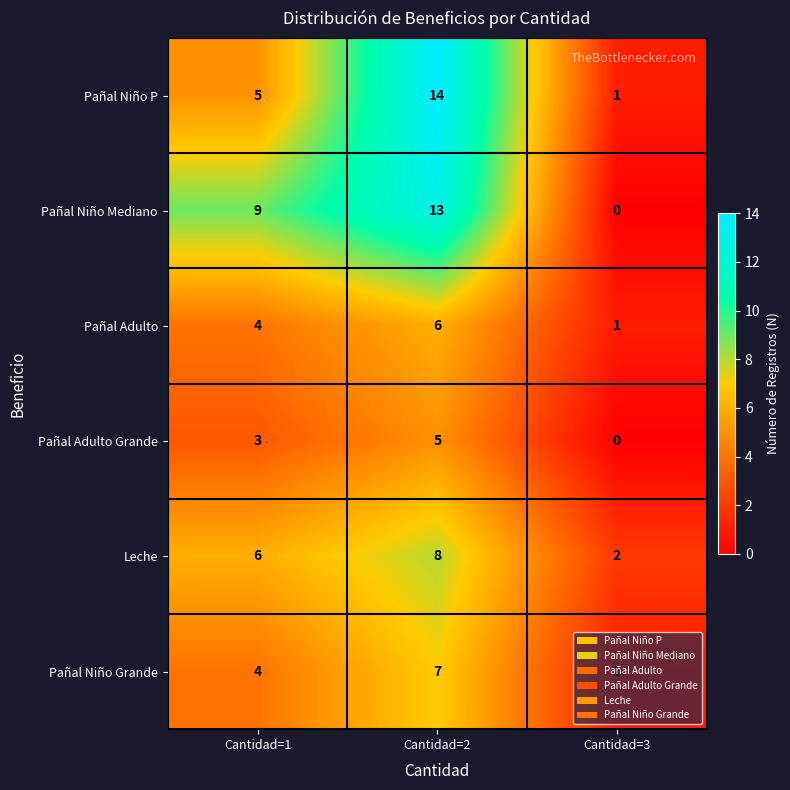

Which series has the largest total across all categories?

Pañal Niño Mediano